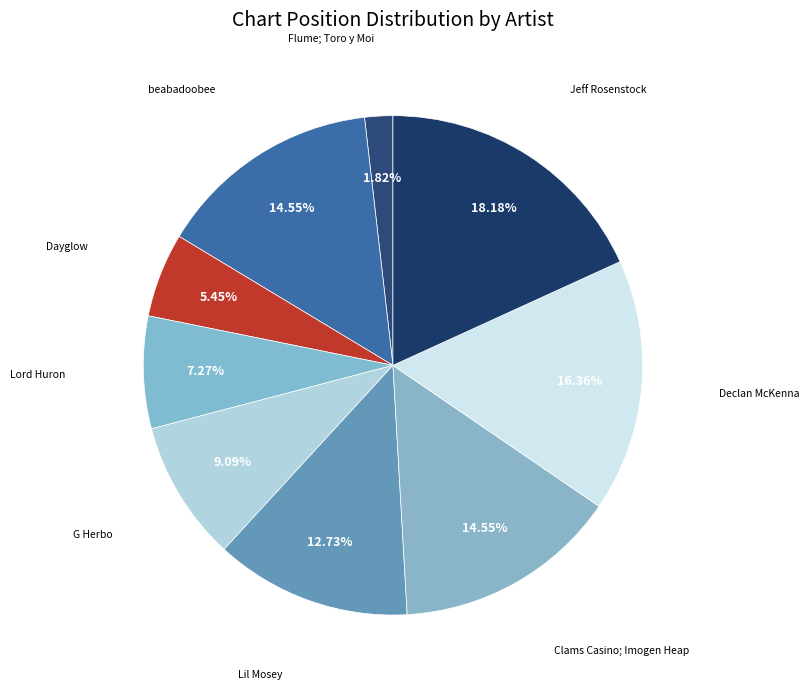

What percentage is the Clams Casino; Imogen Heap slice, to the nearest percent?

15%